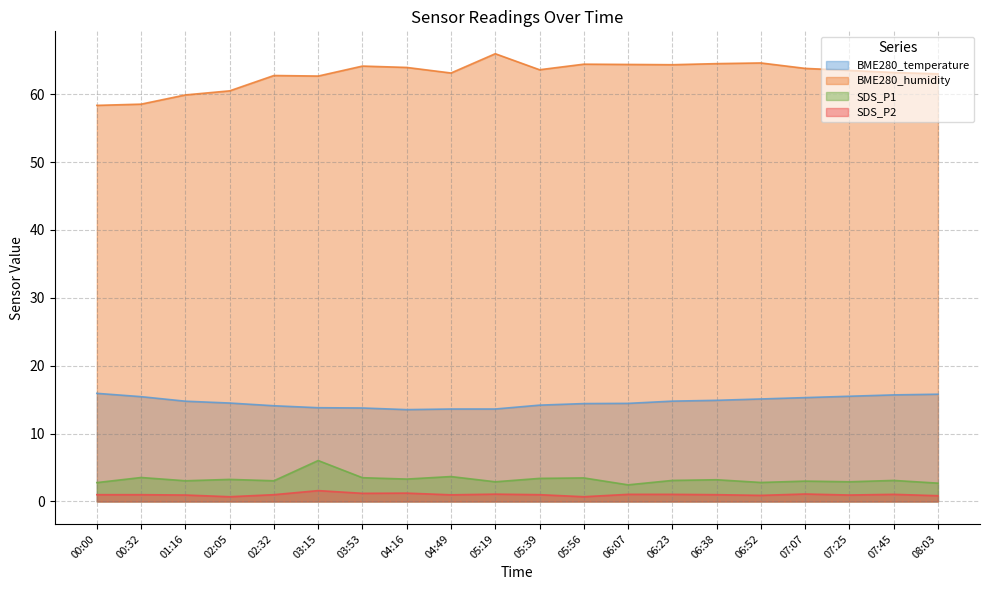

Reading left to right, transcribe all the data shown in this chart.

BME280_temperature: 15.9	15.4	14.8	14.5	14.1	13.8	13.8	13.5	13.6	13.6	14.2	14.4	14.4	14.8	14.9	15.1	15.3	15.5	15.7	15.8
BME280_humidity: 58.4	58.5	59.9	60.5	62.8	62.7	64.1	63.9	63.1	66.0	63.6	64.4	64.4	64.3	64.5	64.6	63.8	63.5	63.2	63.0
SDS_P1: 2.8	3.5	3.0	3.2	3.0	6.0	3.5	3.3	3.7	2.9	3.4	3.5	2.5	3.1	3.2	2.8	3.0	2.9	3.1	2.7
SDS_P2: 1.0	1.0	0.9	0.7	1.0	1.6	1.2	1.2	1.0	1.1	1.0	0.7	1.1	1.1	1.0	0.9	1.1	0.9	1.1	0.8